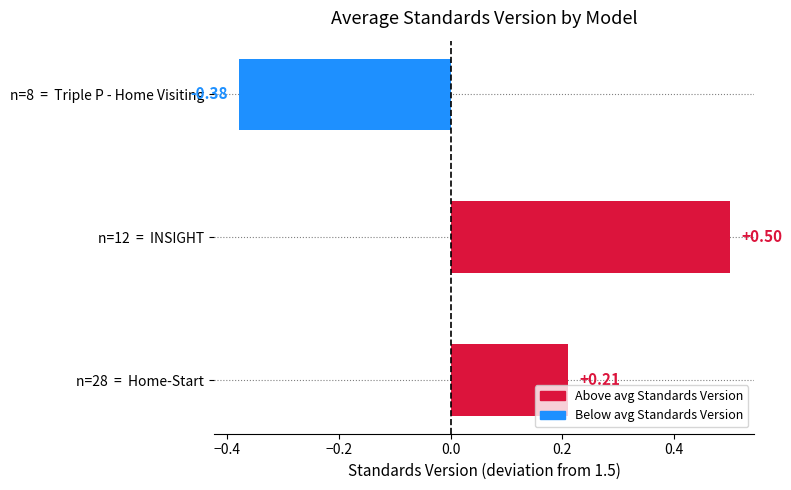

Does the chart contain stacked bars?

No